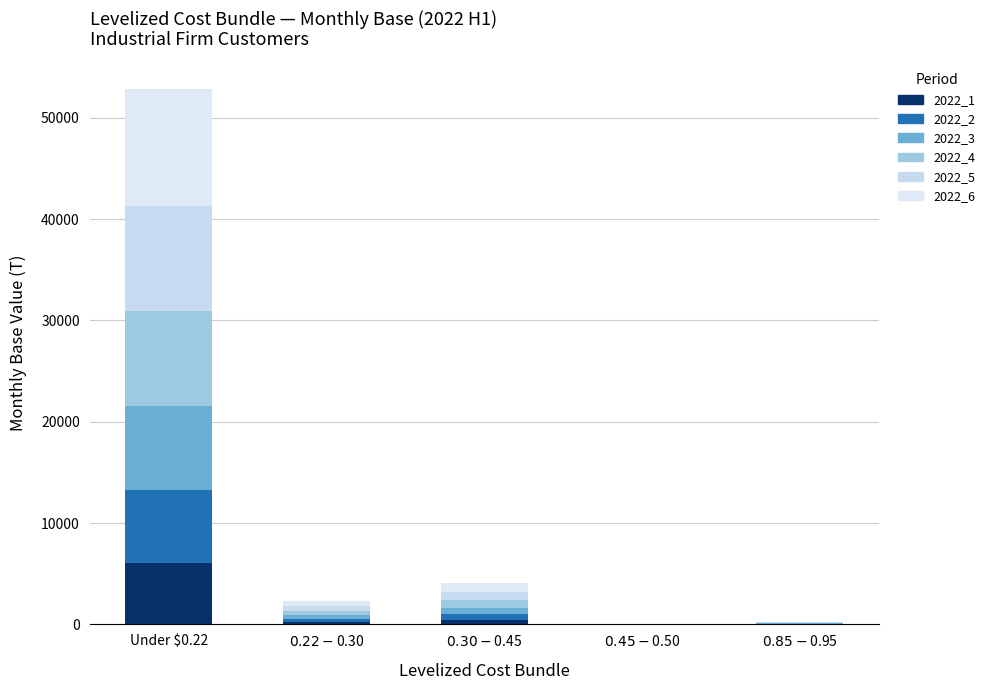

What is the label of the 1st bar from the right?

$0.85-$0.95